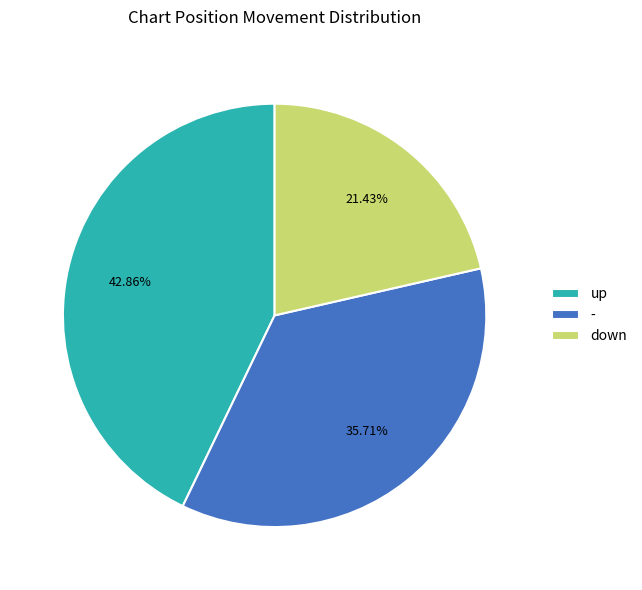

True or false: up accounts for 43% of the total.

True